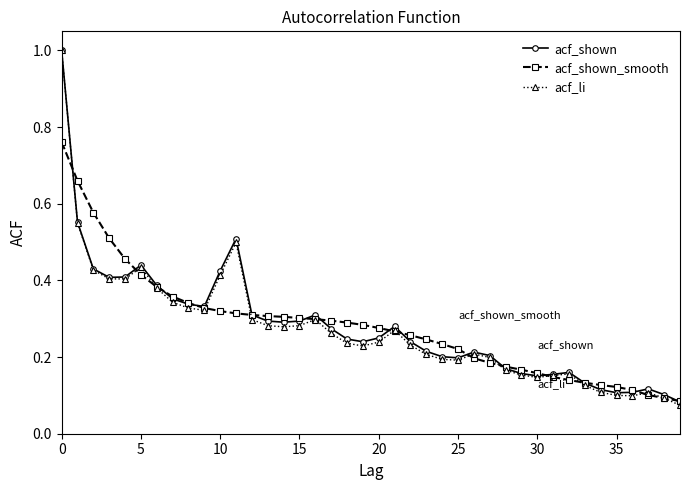

True or false: acf_li has more than 2 interior local peaks.

True